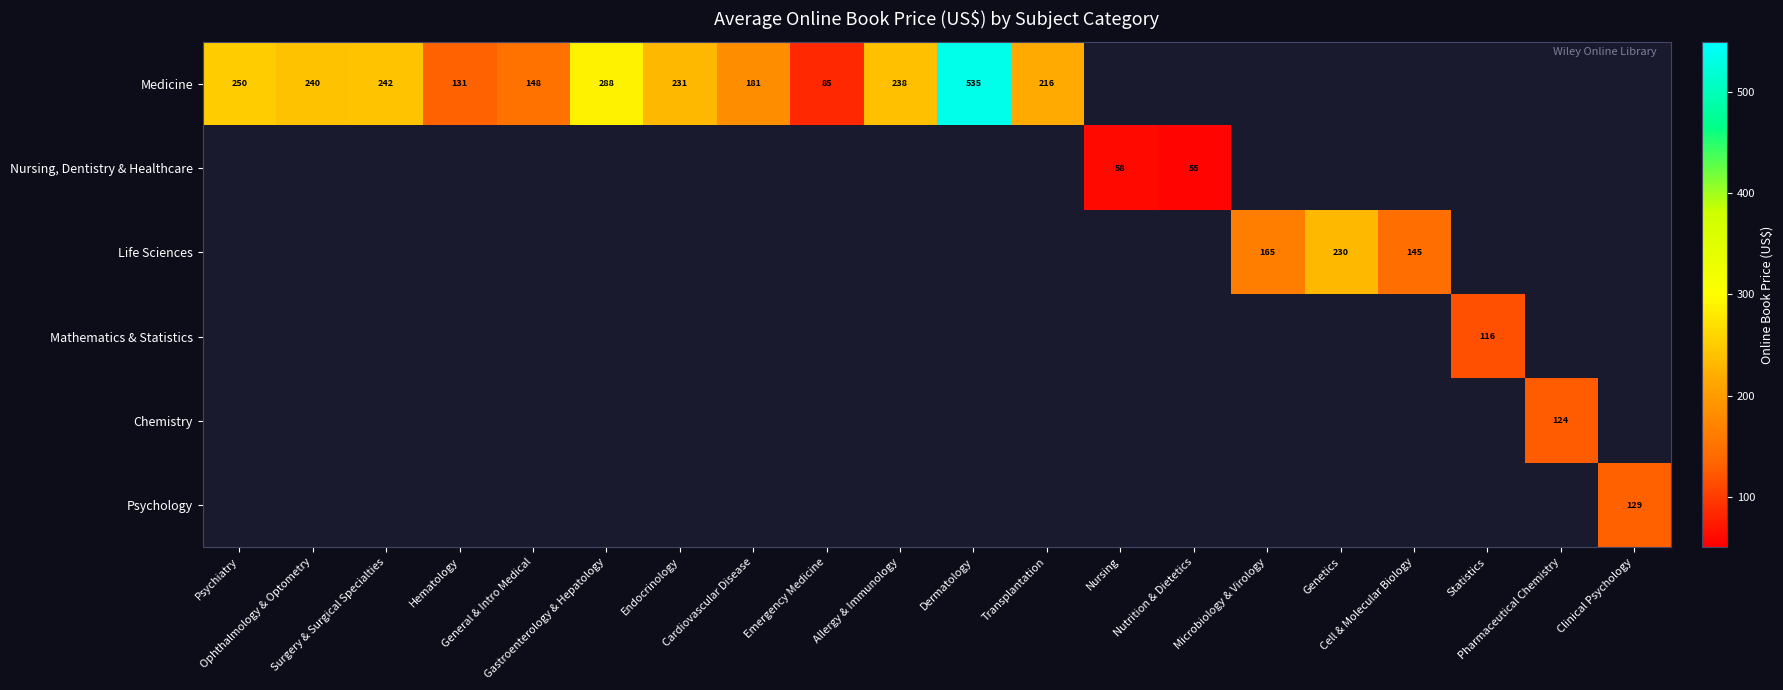

Is the value of Nursing, Dentistry & Healthcare at Allergy & Immunology greater than the value of Medicine at Statistics?

No